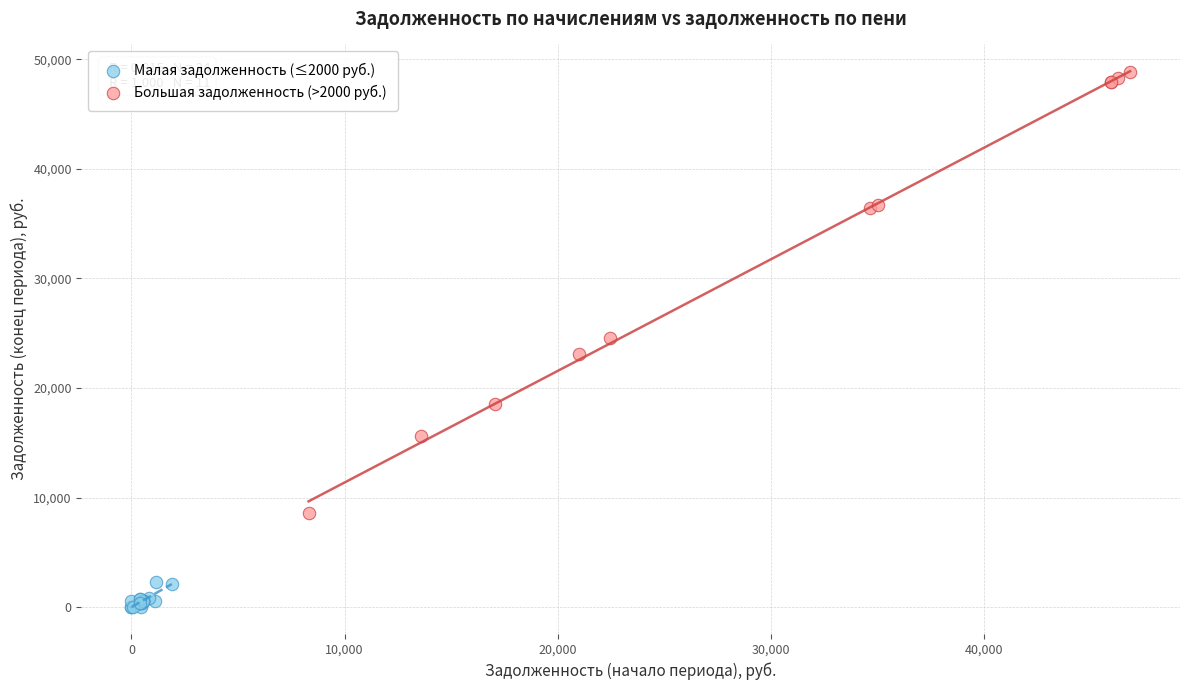

Which series reaches the maximum Y coordinate?

Большая задолженность (>2000 руб.)